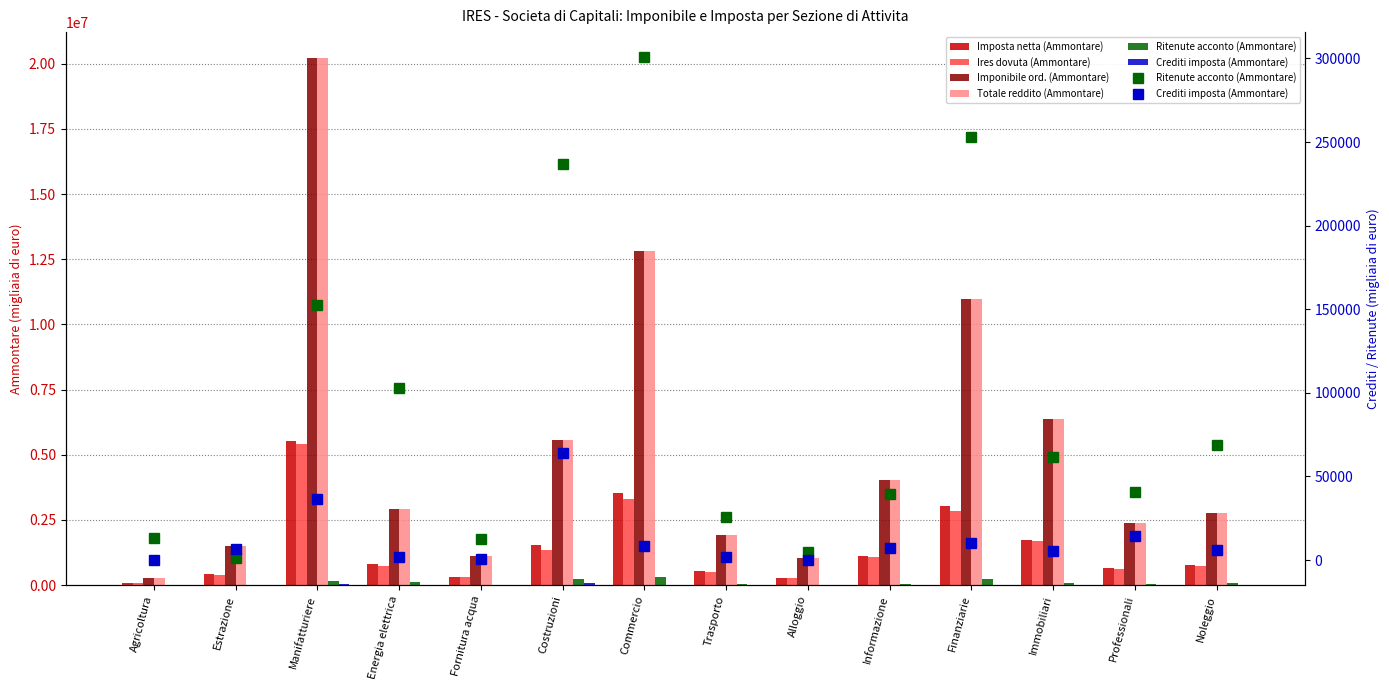

What are all the series names shown in the legend?

Imposta netta (Ammontare), Ires dovuta (Ammontare), Imponibile ord. (Ammontare), Totale reddito (Ammontare), Ritenute acconto (Ammontare), Crediti imposta (Ammontare)